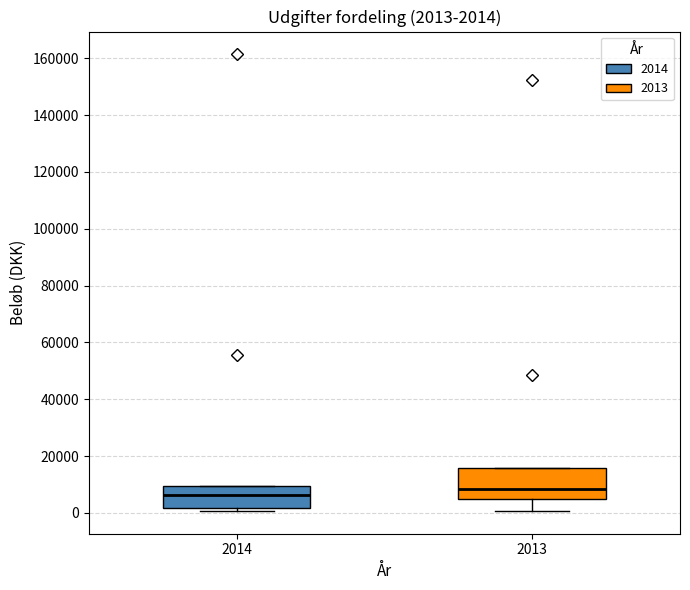

Which box is the tallest, from its lower edge to its upper edge?

2013